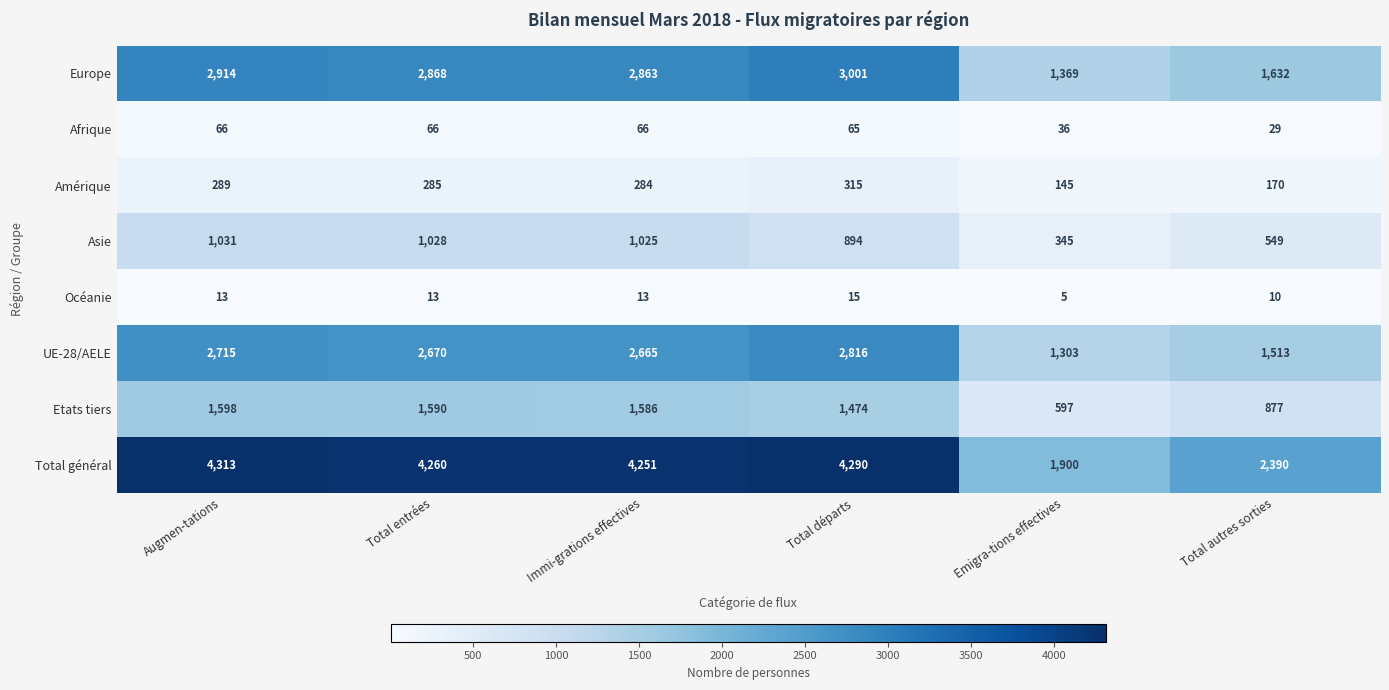

List the series in order of their peak value, lowest first.

Océanie, Afrique, Amérique, Asie, Etats tiers, UE-28/AELE, Europe, Total général